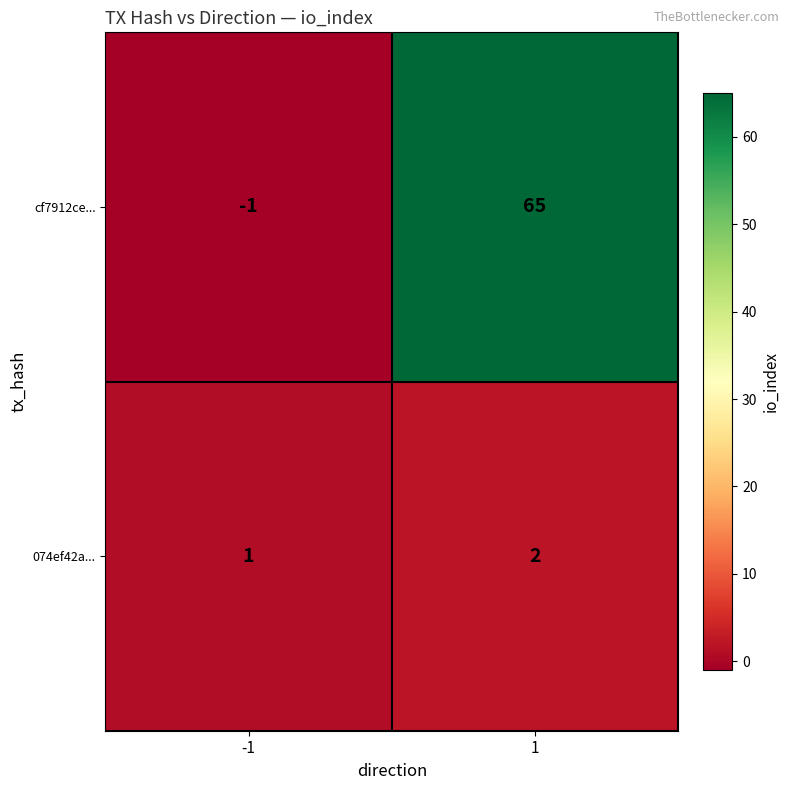

Reading left to right, list all the values displayed in this chart.

cf7912ce...: -1	65
074ef42a...: 1	2